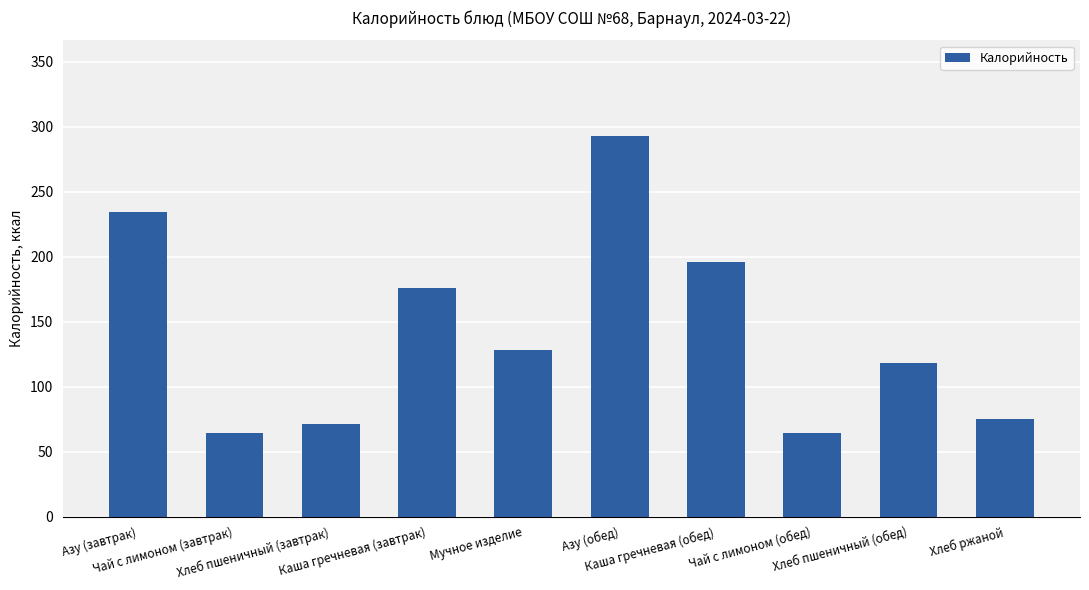

What is the ratio of the value at Каша гречневая (завтрак) to the value at Каша гречневая (обед)?

0.9